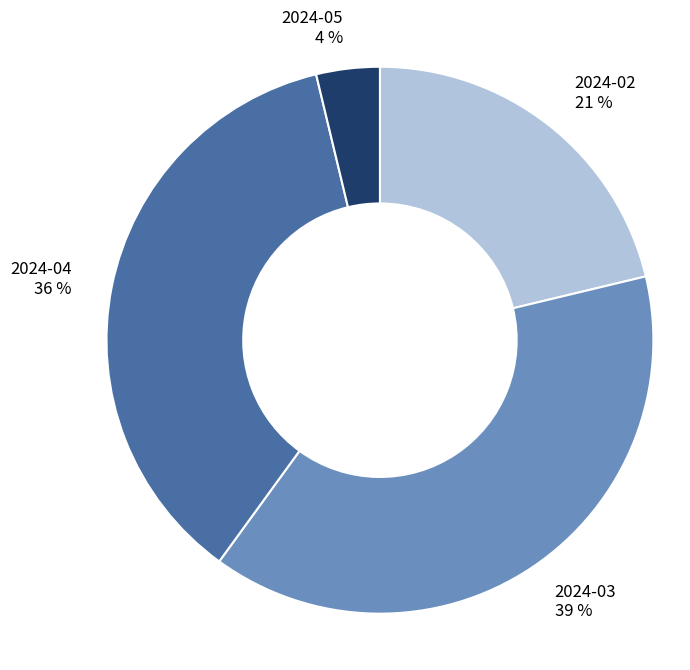

Between 2024-04 and 2024-05, which is larger?

2024-04